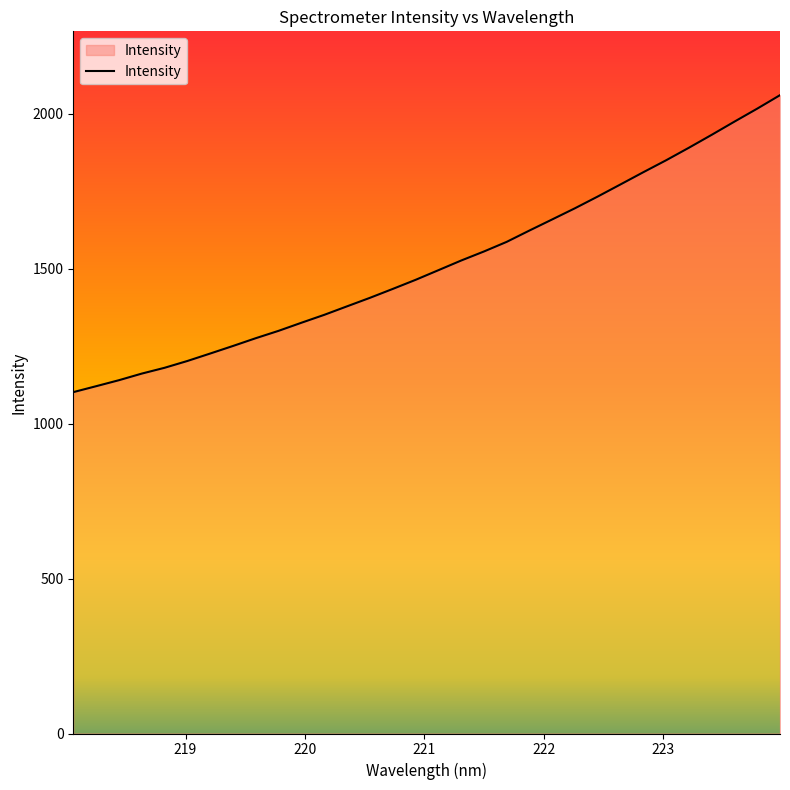

What is the difference between the maximum and minimum values?

958.3